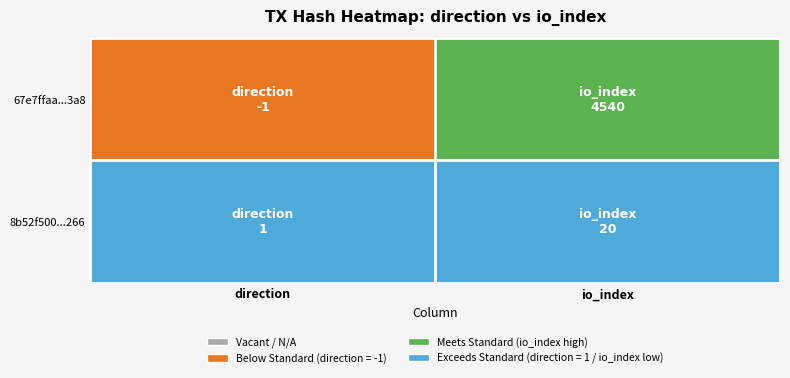

What is the highest value of the 67e7ffaa67b1de51d41cb60055e8f456f8ea3a8 series?

4540